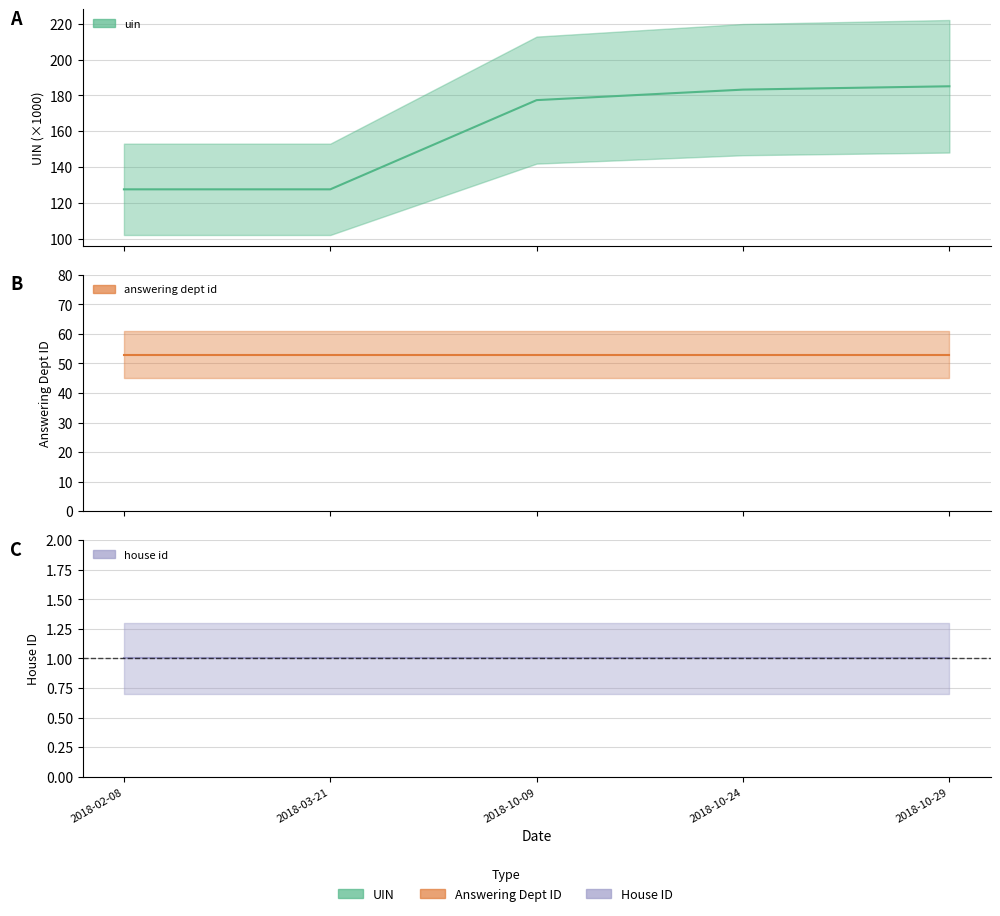

What is the spread (max minus min) of values at 2018-10-24?

182.2